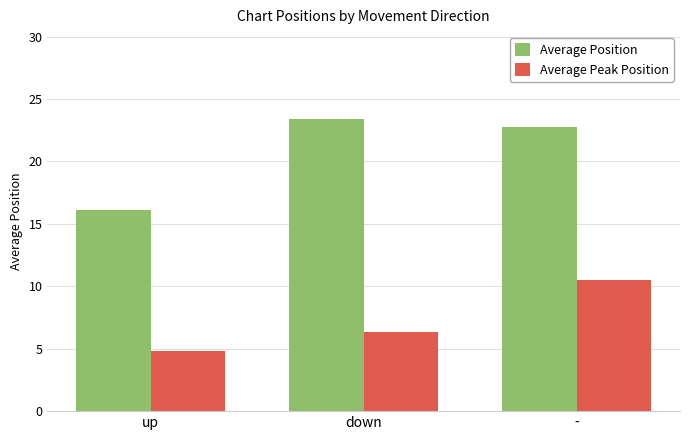

At which category does the chart reach its peak across all series?

down